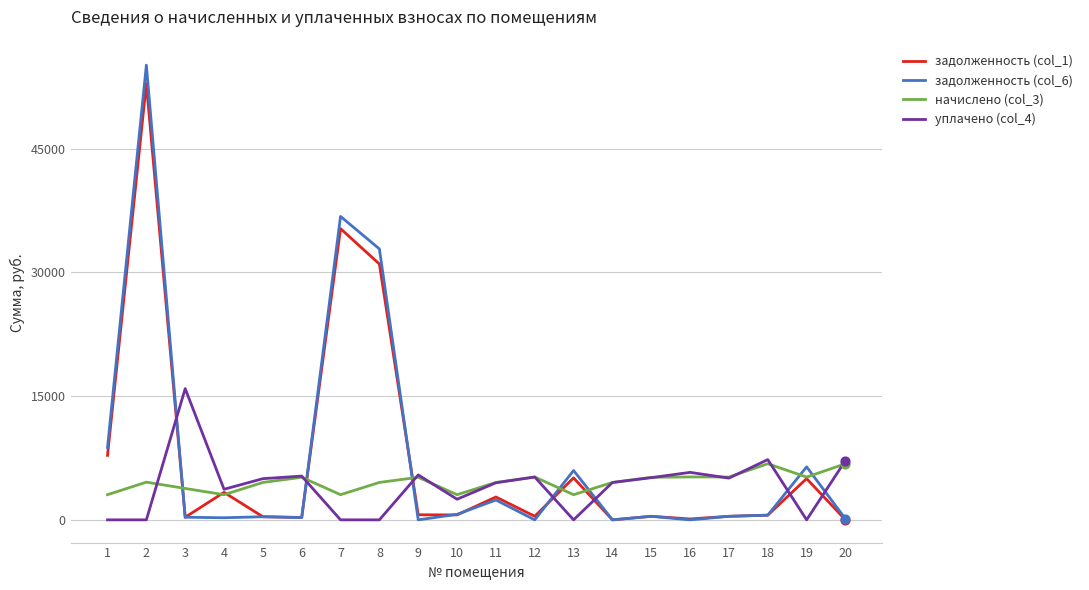

Is the value of задолженность (col_6) at 2 greater than the value of начислено (col_3) at 5?

Yes